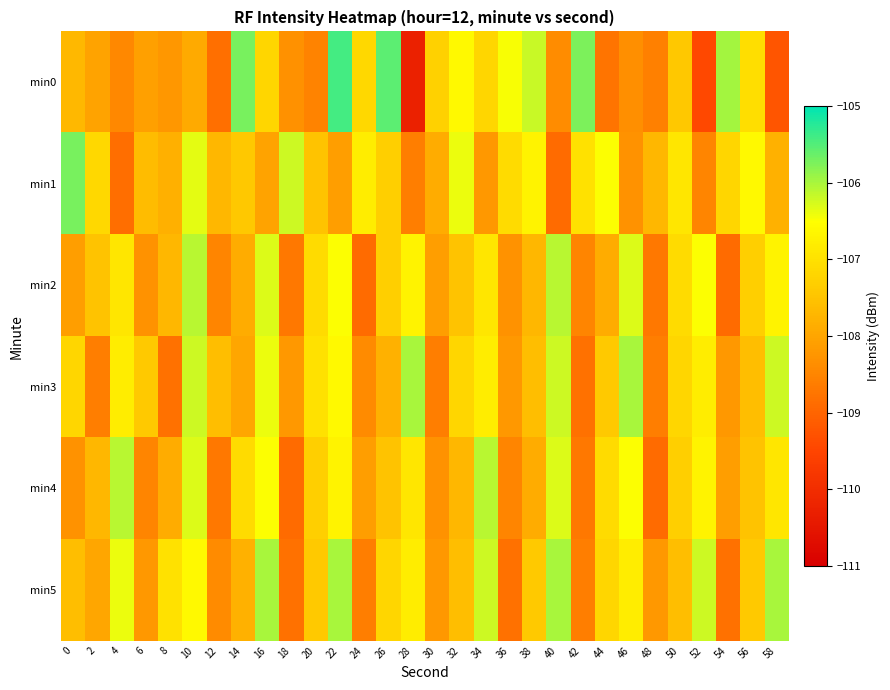

Between 8 and 54, which series saw the biggest shift?

min0